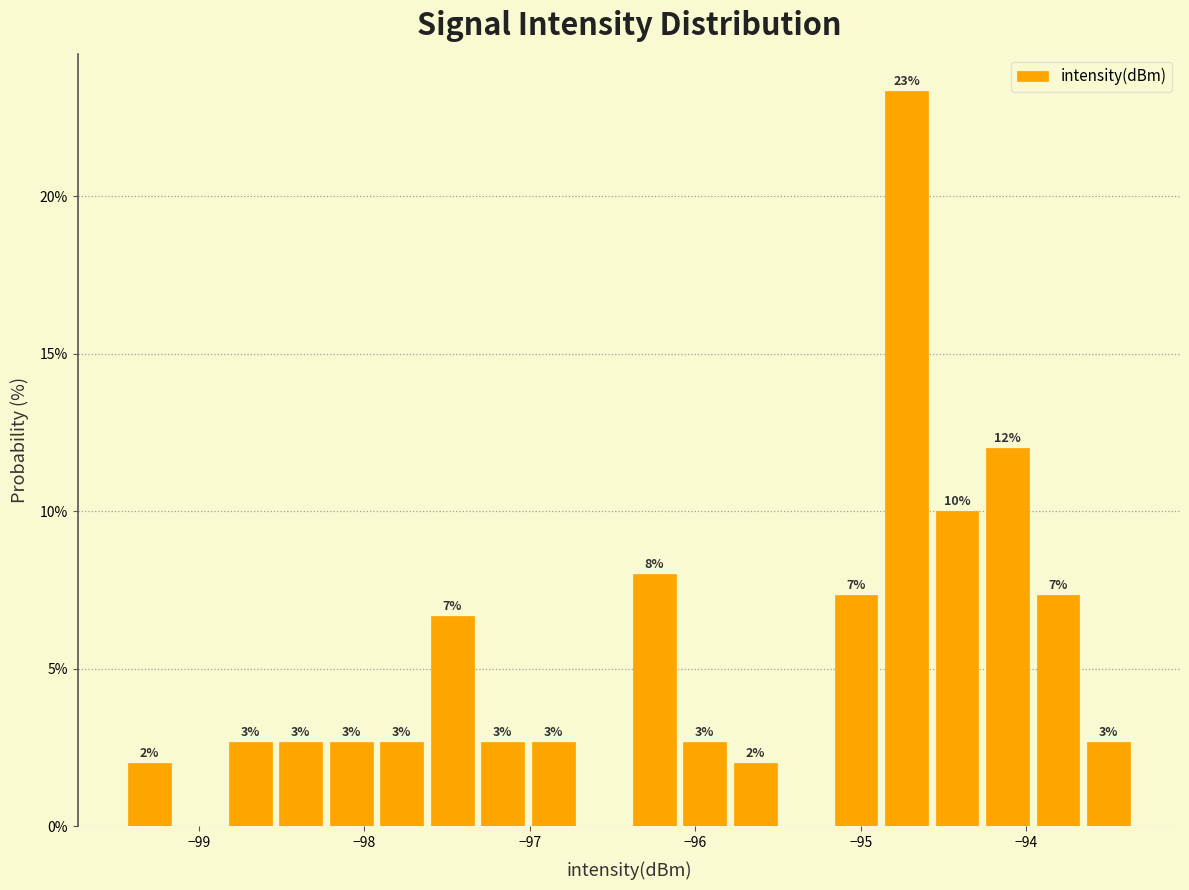

Read against the x-axis, roughly where is the centre of the tallest bar?

-94.7